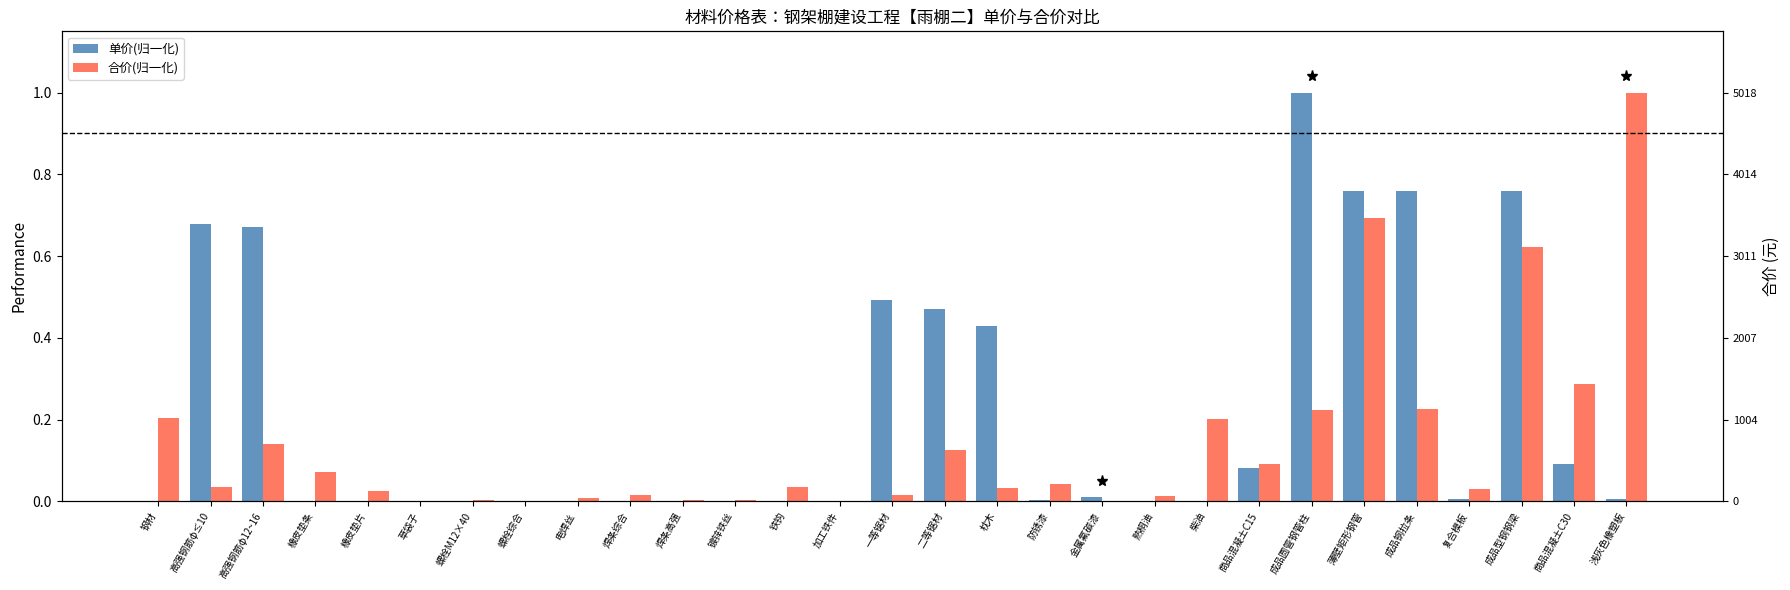

Between 橡皮垫片 and 枕木, which series saw the biggest shift?

单价(归一化)